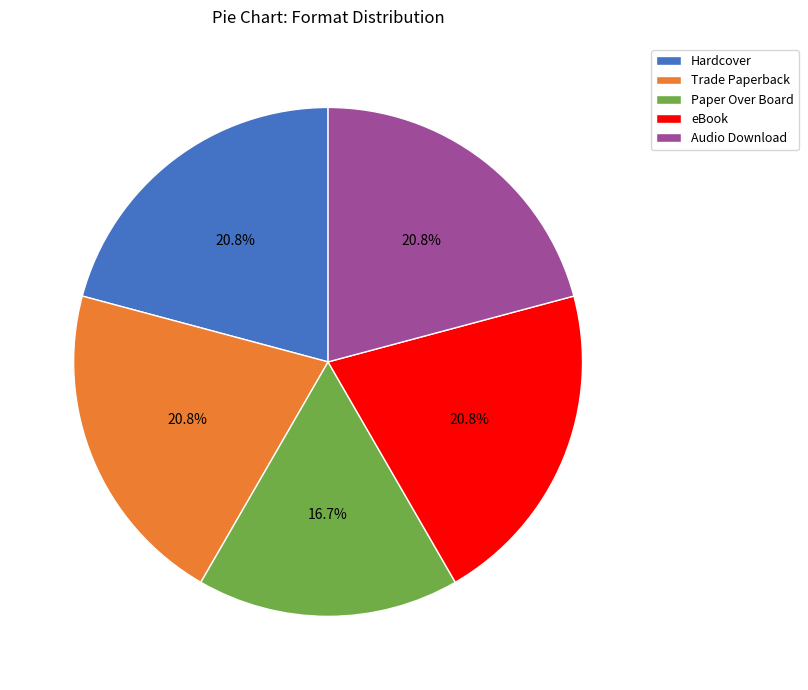

Is there any slice that represents more than half of the pie?

No